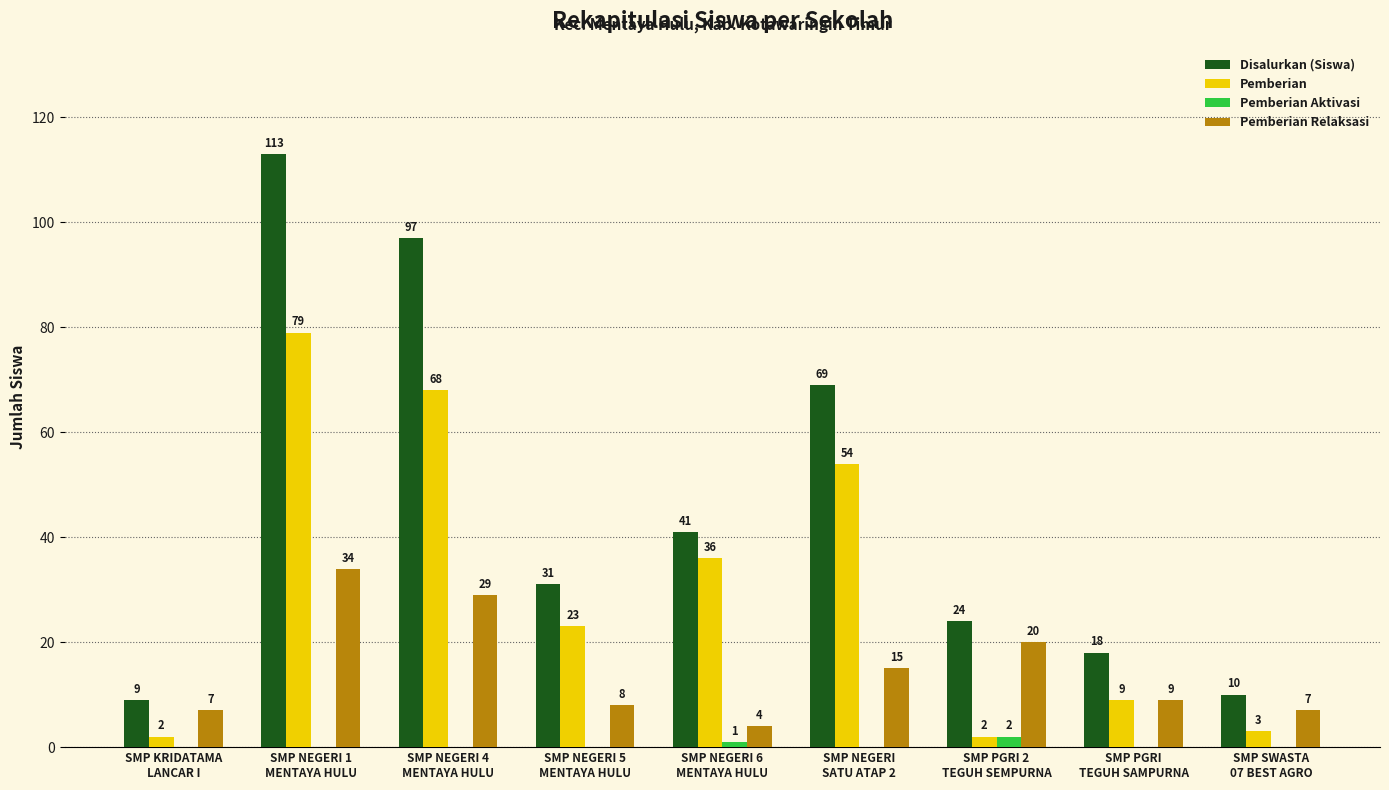

What are all the series names shown in the legend?

Disalurkan (Siswa), Pemberian, Pemberian Aktivasi, Pemberian Relaksasi